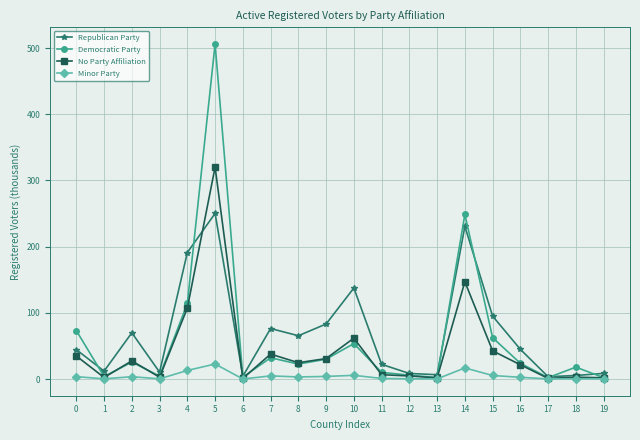

At which category is the sum across all series the highest?

5